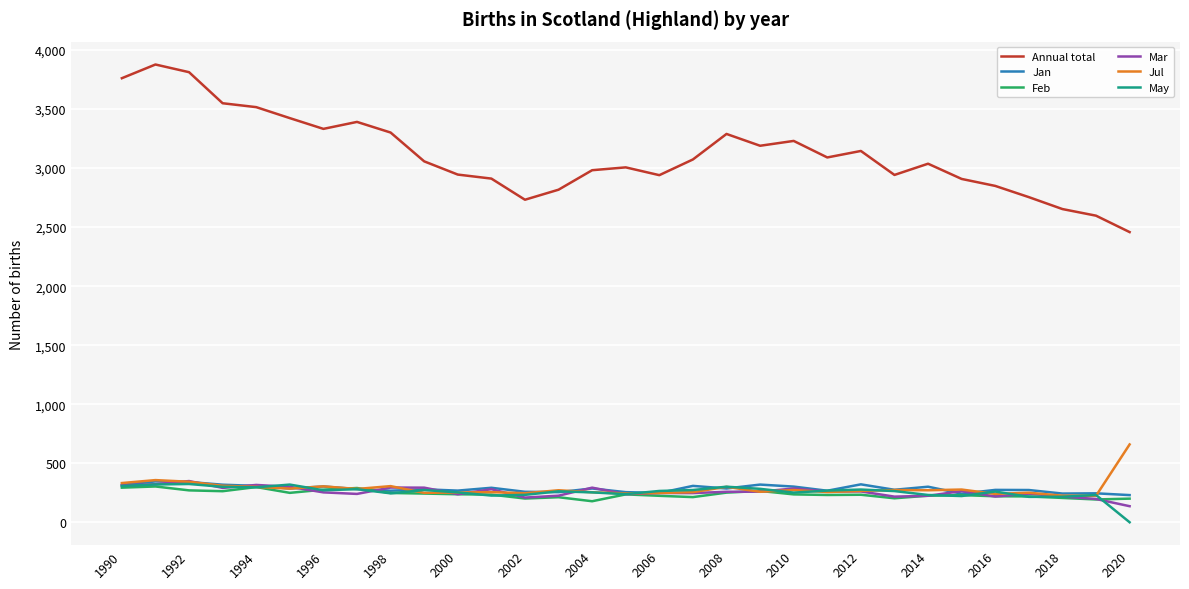

Is this an area chart (filled region under the line)?

No